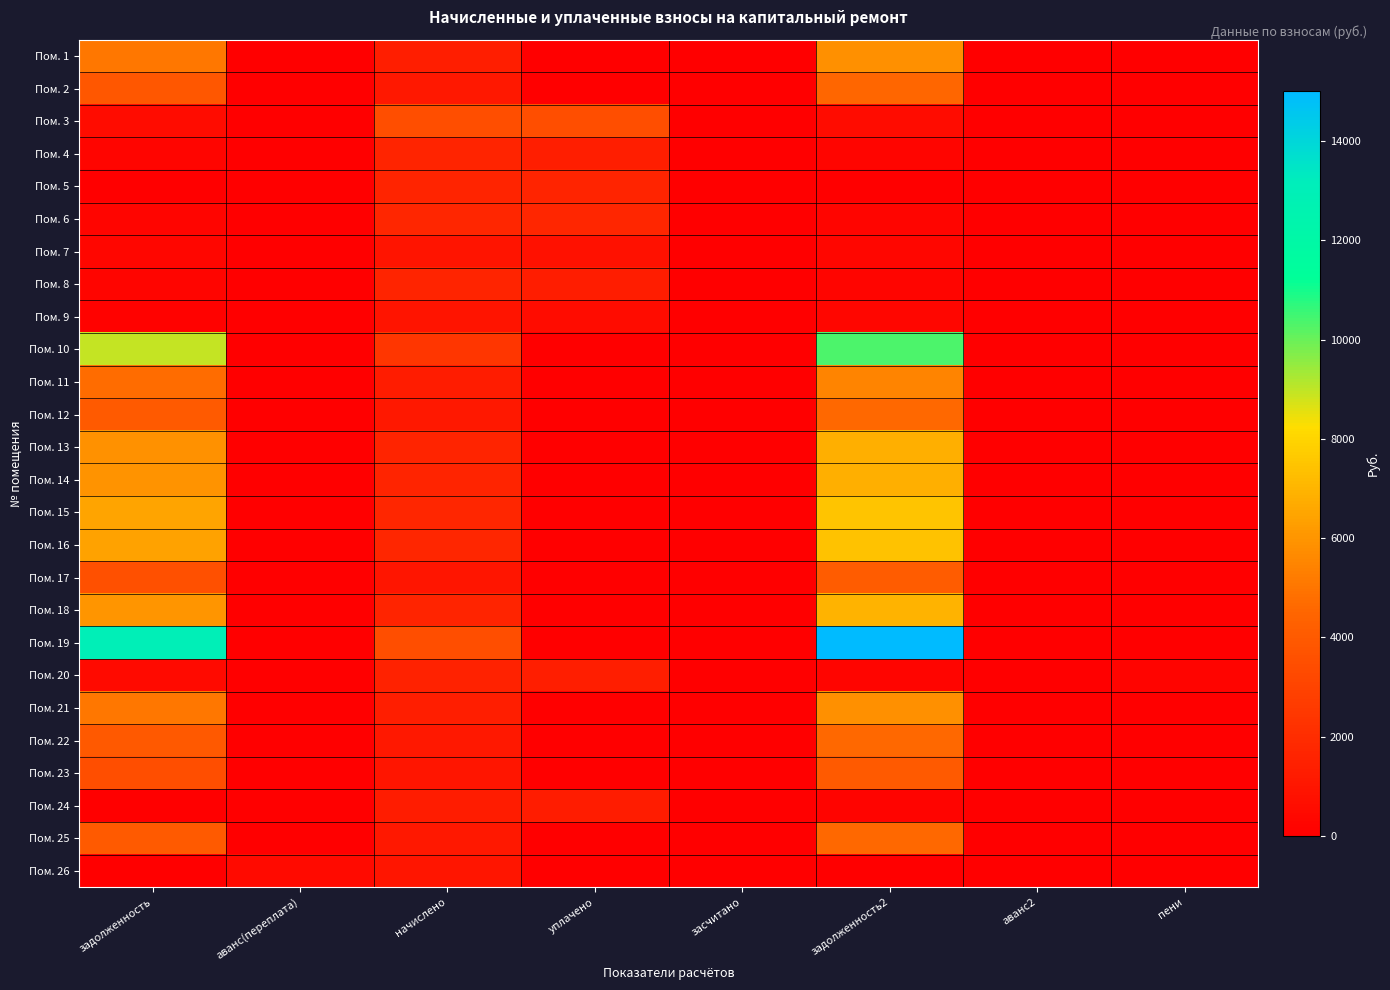

How many categories are shown in the chart?

8